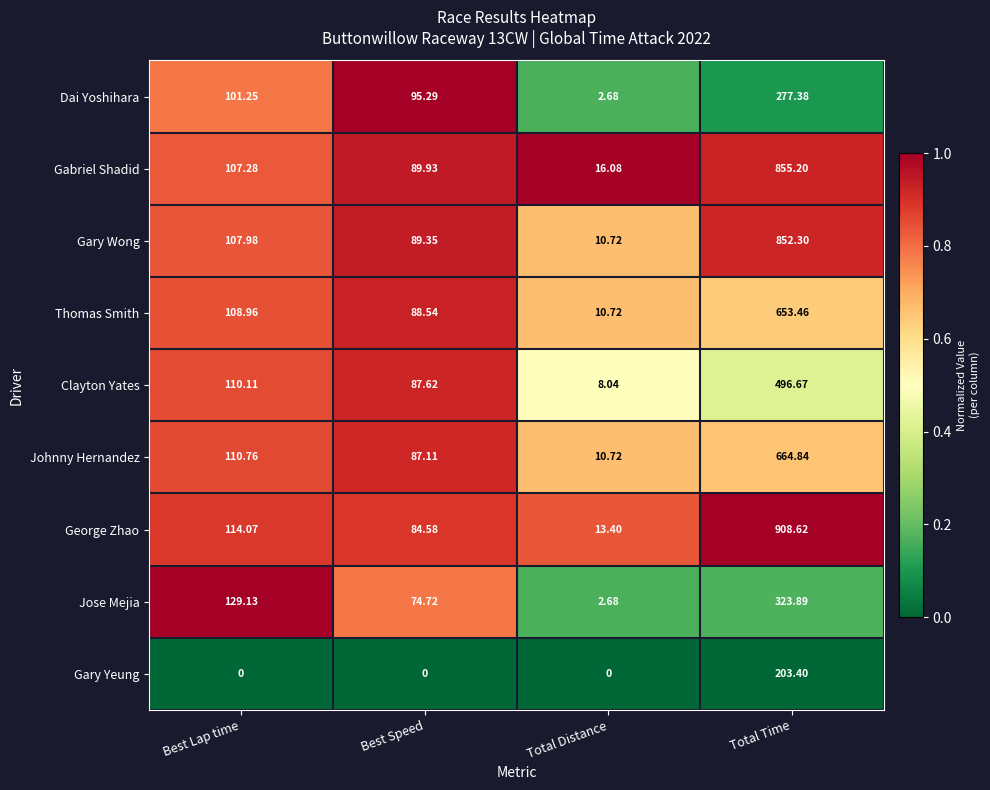

Which series has the largest range (max minus min)?

George Zhao